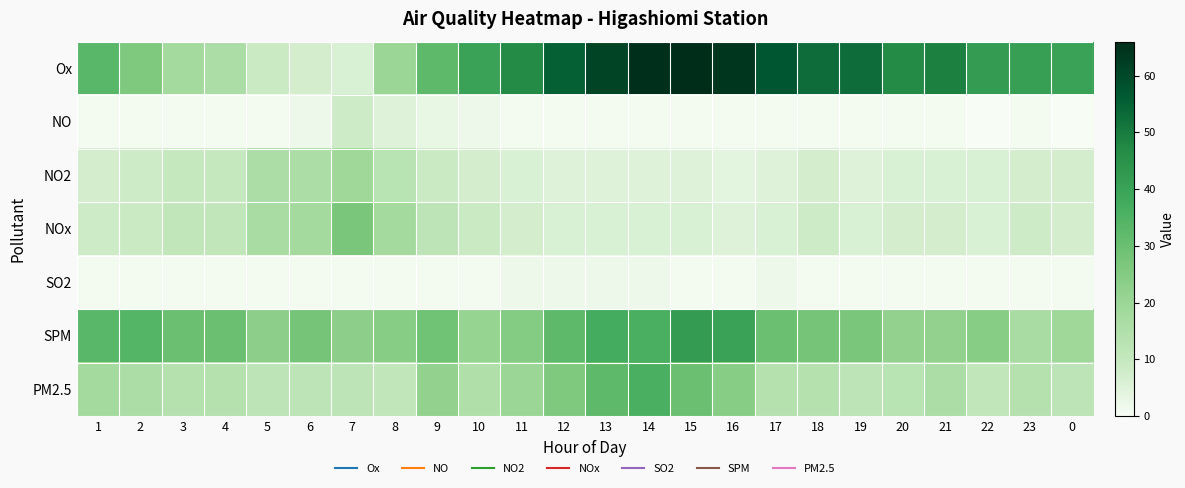

Which category has the lowest value across all series?

22